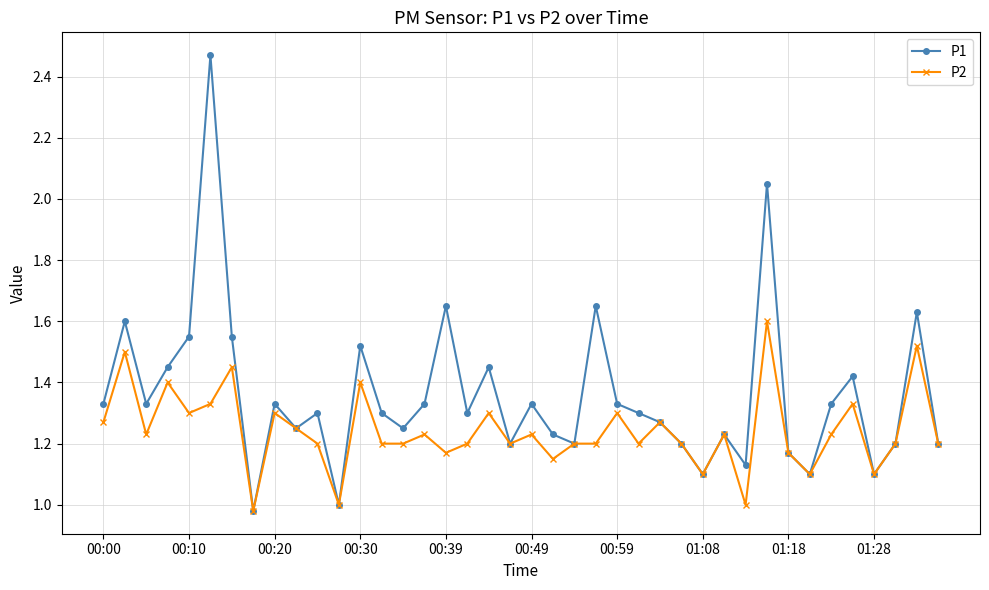

How many interior local valleys does the P1 series have?

12